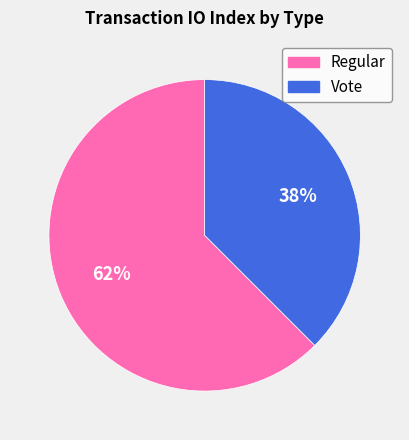

What percentage is the Regular slice, to the nearest percent?

62%